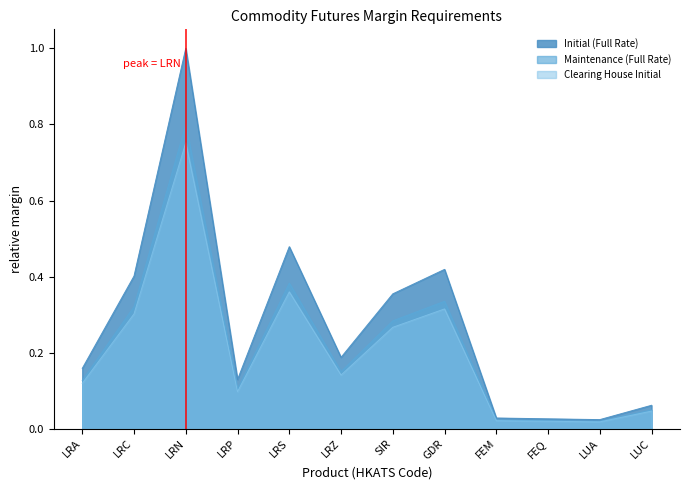

The value of Clearing House Initial at LRZ is 0.2. True or false?

False